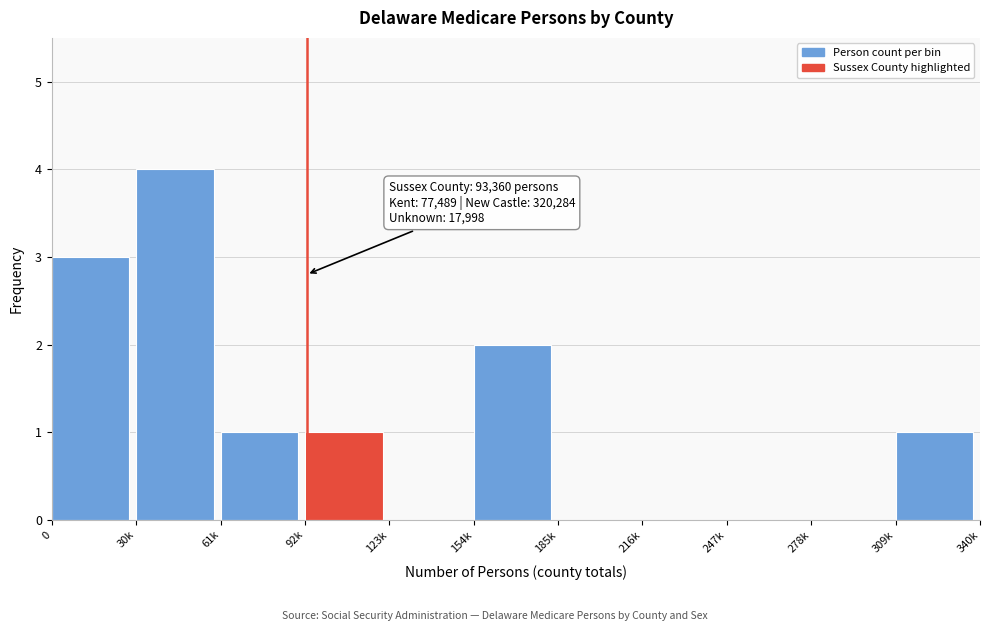

Reading left to right, what are all the values shown in this chart?

0=3	30k=4	61k=1	92k=1	123k=0	154k=2	185k=0	216k=0	247k=0	278k=0	309k=1